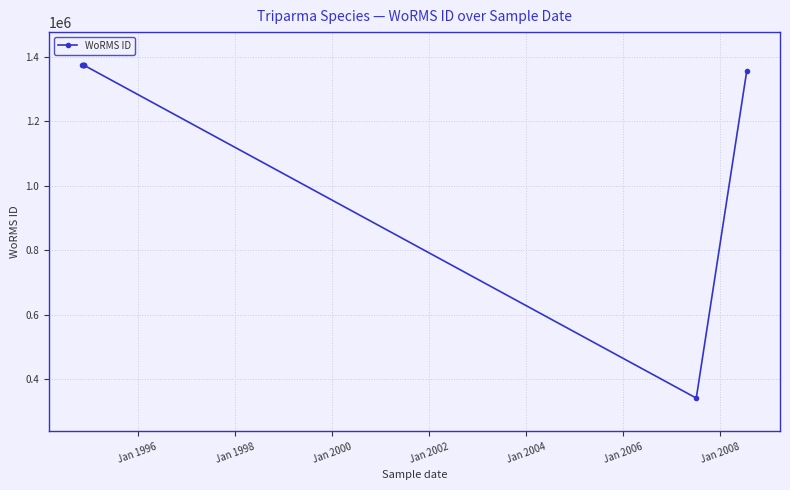

How many data points are less than 1373543?

2